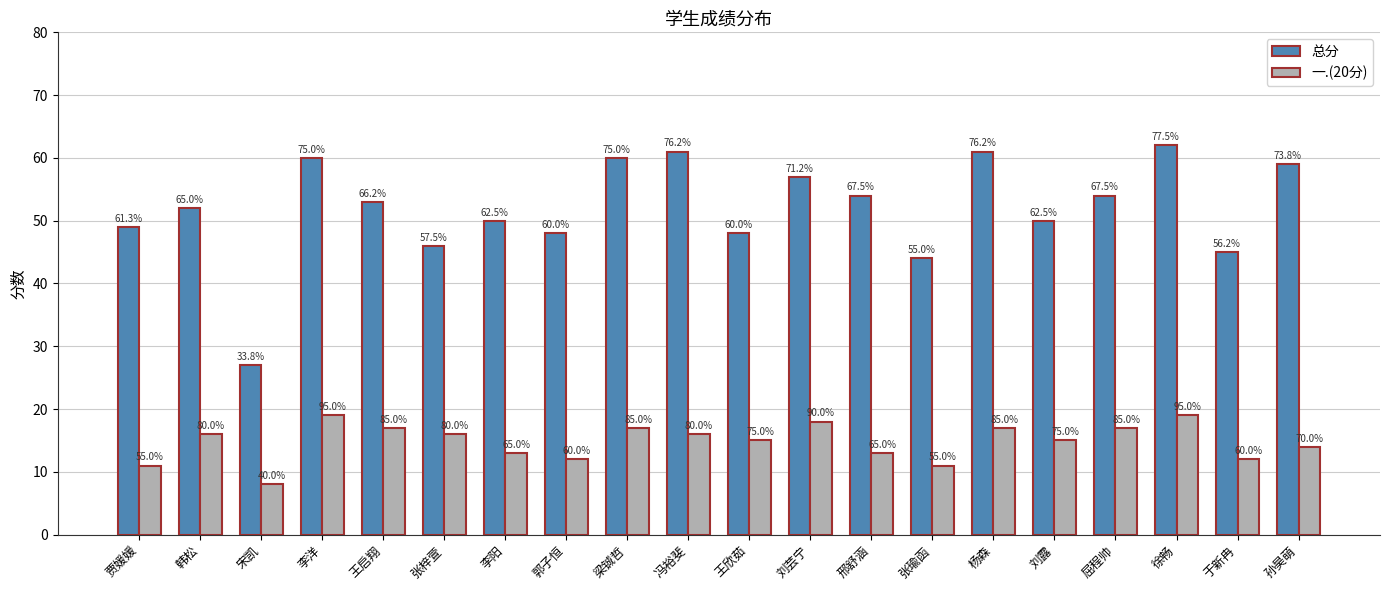

Reading left to right, transcribe all the data shown in this chart.

总分: 贾媛媛=49	韩松=52	宋凯=27	李洋=60	王启翔=53	张梓萱=46	李阳=50	郭子恒=48	梁铖哲=60	冯裕斐=61	王欣茹=48	刘芸宁=57	邢舒涵=54	张瑜函=44	杨森=61	刘露=50	屈程帅=54	徐畅=62	于新冉=45	孙昊萌=59
一.(20分): 贾媛媛=11	韩松=16	宋凯=8	李洋=19	王启翔=17	张梓萱=16	李阳=13	郭子恒=12	梁铖哲=17	冯裕斐=16	王欣茹=15	刘芸宁=18	邢舒涵=13	张瑜函=11	杨森=17	刘露=15	屈程帅=17	徐畅=19	于新冉=12	孙昊萌=14